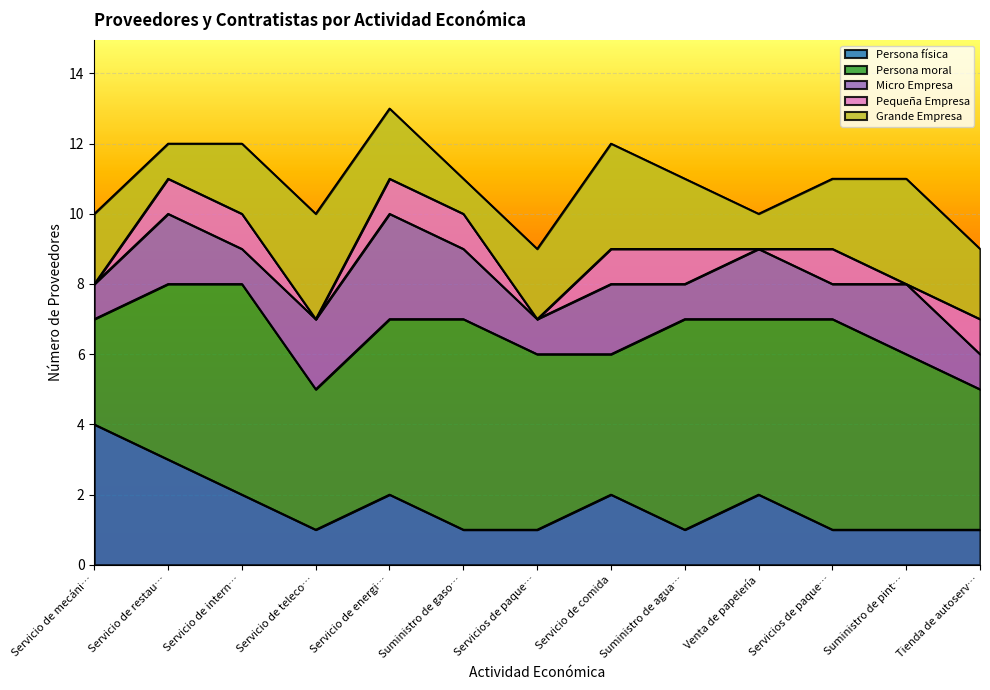

What is the approximate value of Micro Empresa at Suministro de pintura?

2